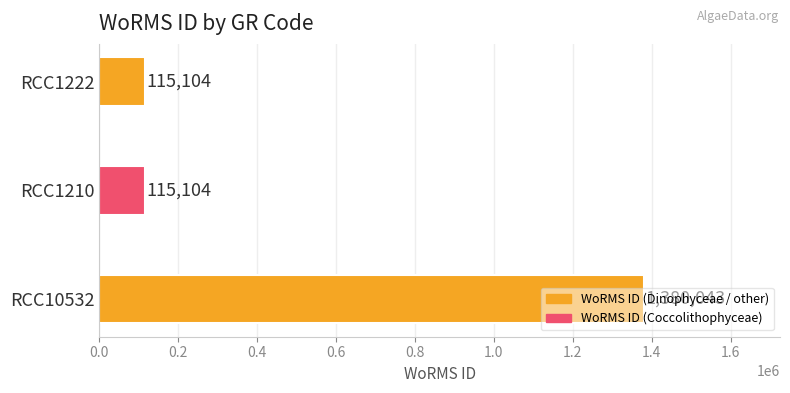

What is the smallest value displayed?

115104